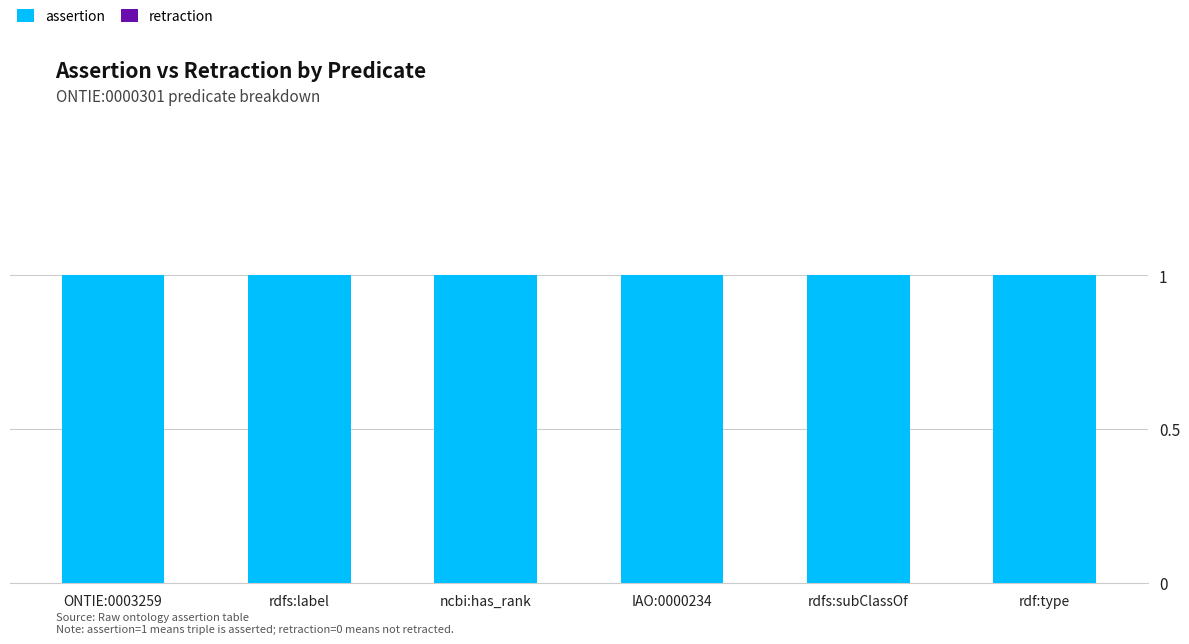

What is the label of the 6th bar from the right?

ONTIE:0003259